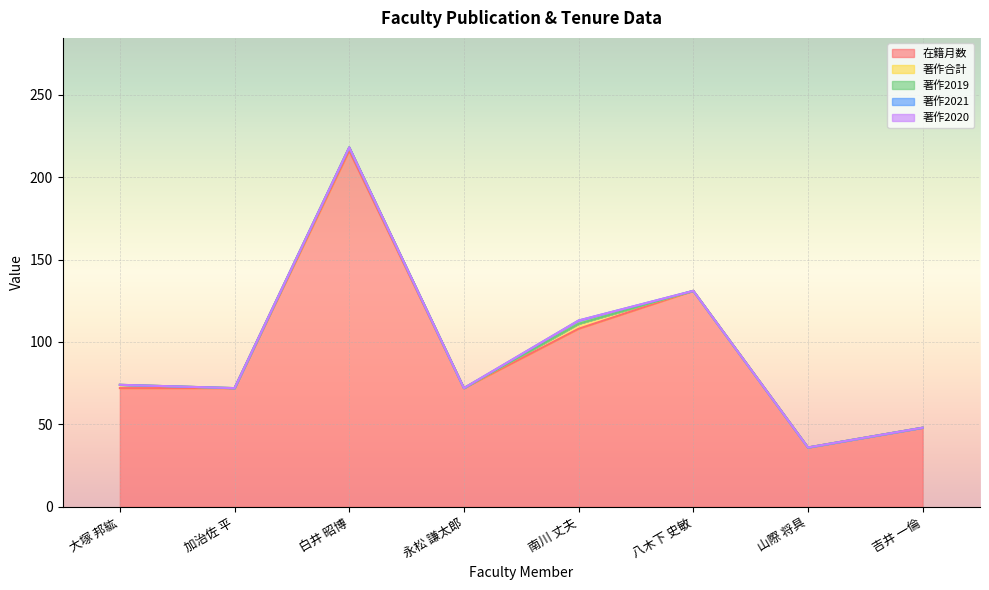

How many lines are shown in the chart?

5